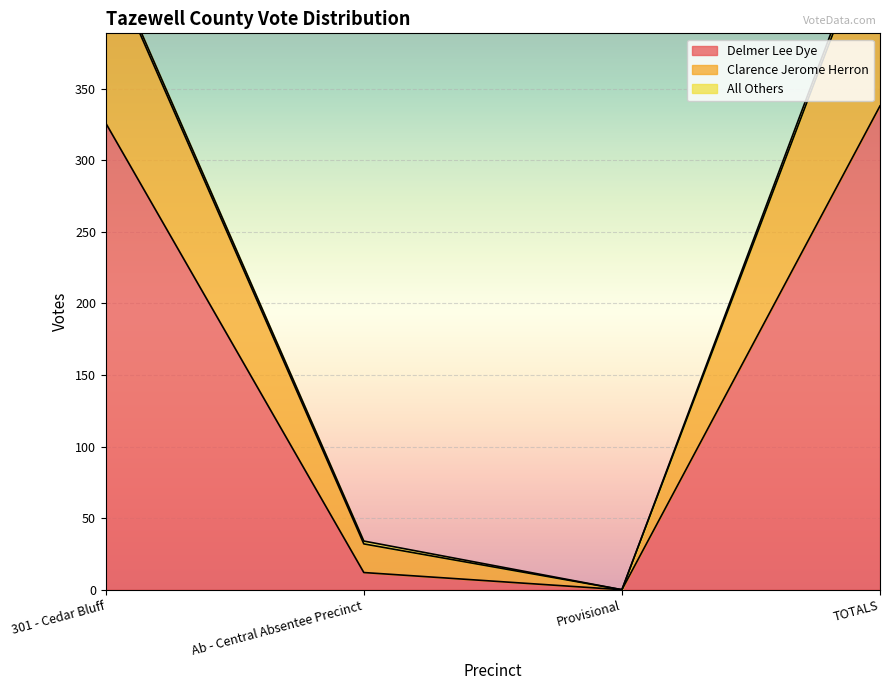

True or false: Clarence Jerome Herron and Delmer Lee Dye cross at least once.

False